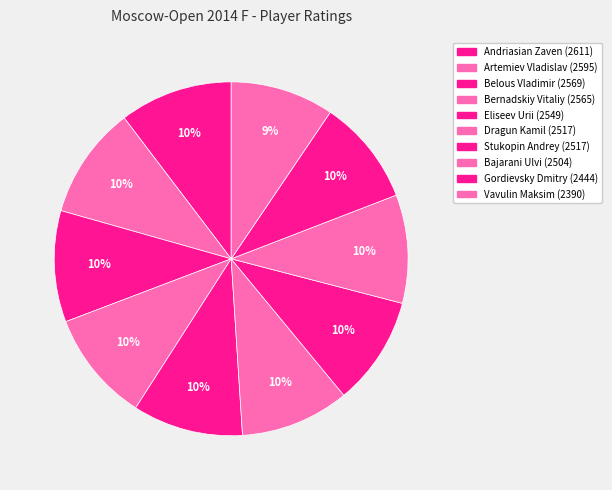

What is the change in value from Andriasian Zaven to Vavulin Maksim?

-221